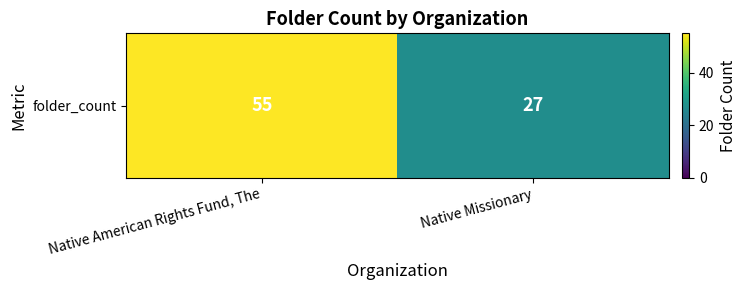

List the labels in order of value, smallest first.

Native Missionary, Native American Rights Fund, The